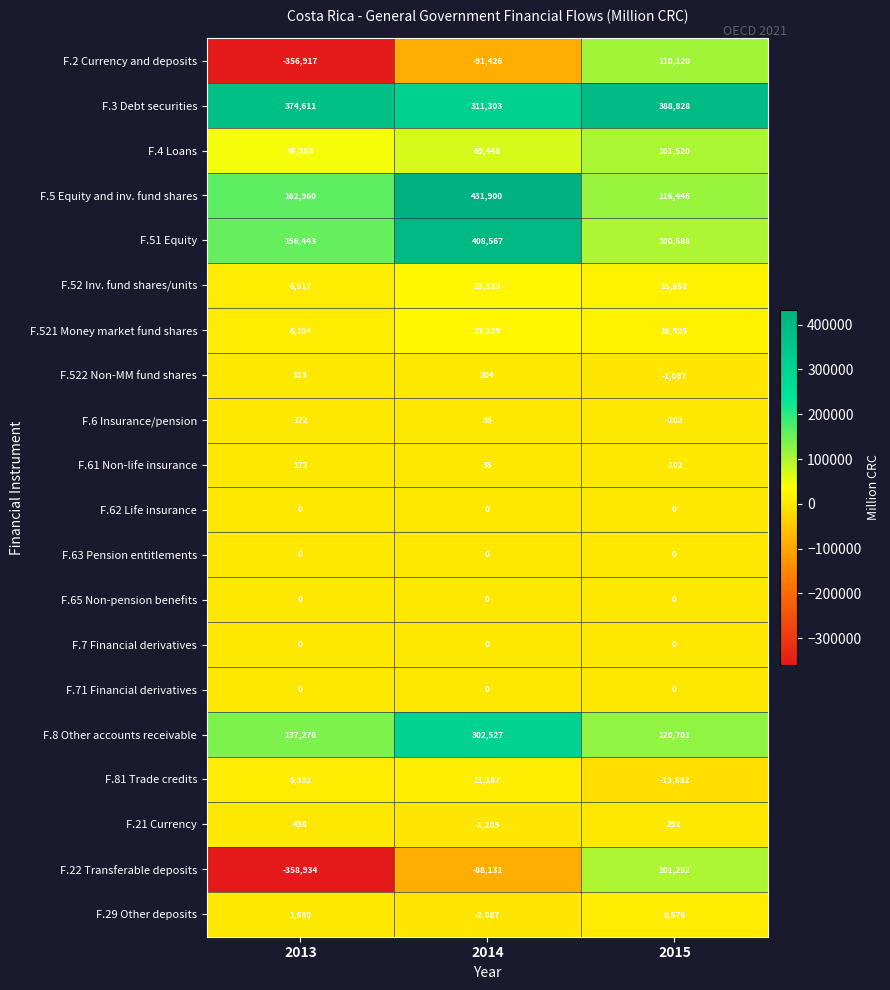

What is the spread (max minus min) of values at 2015?

402660